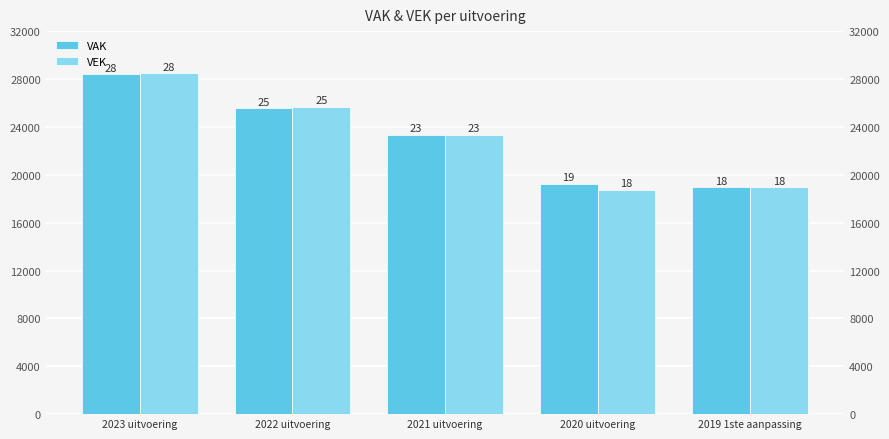

Is it true that VAK equals 19222 at 2020 uitvoering?

True